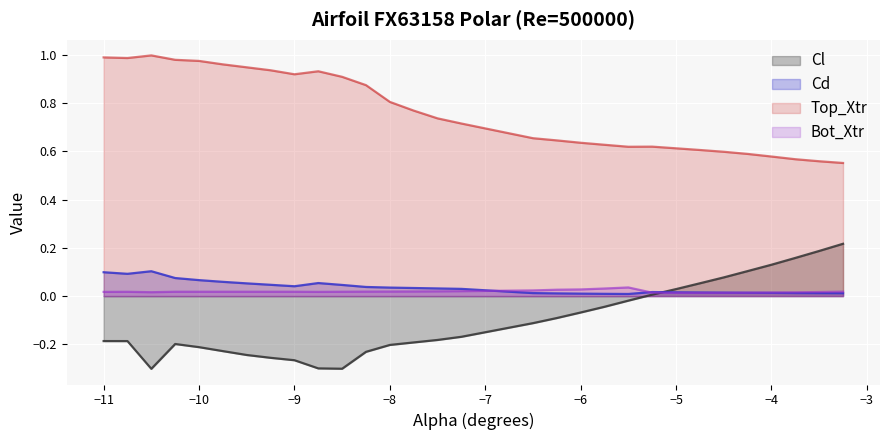

What is the smallest value displayed?

-0.3